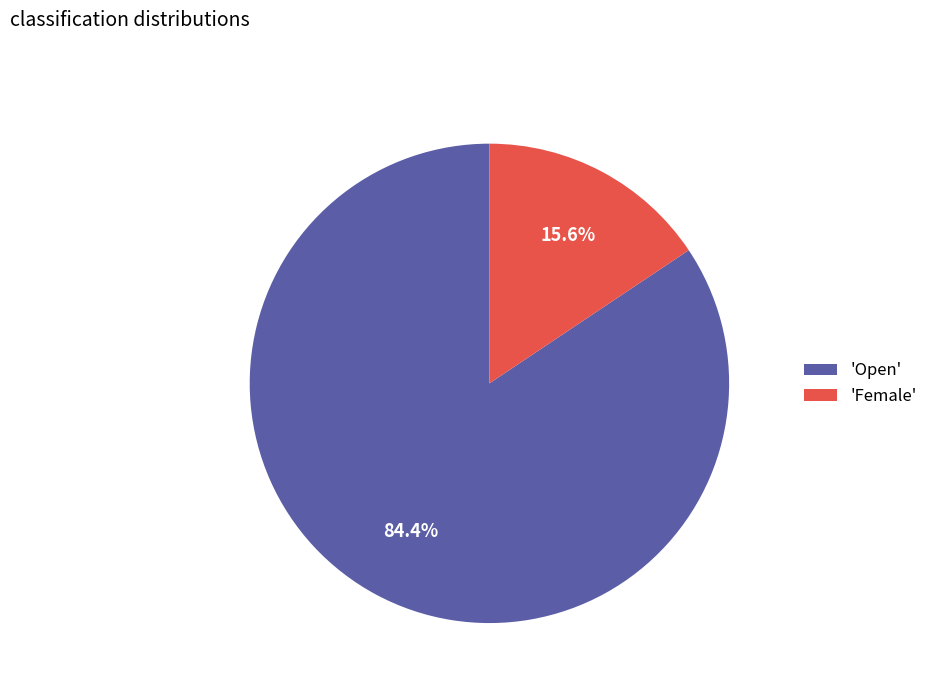

Is there any slice that represents more than half of the pie?

Yes